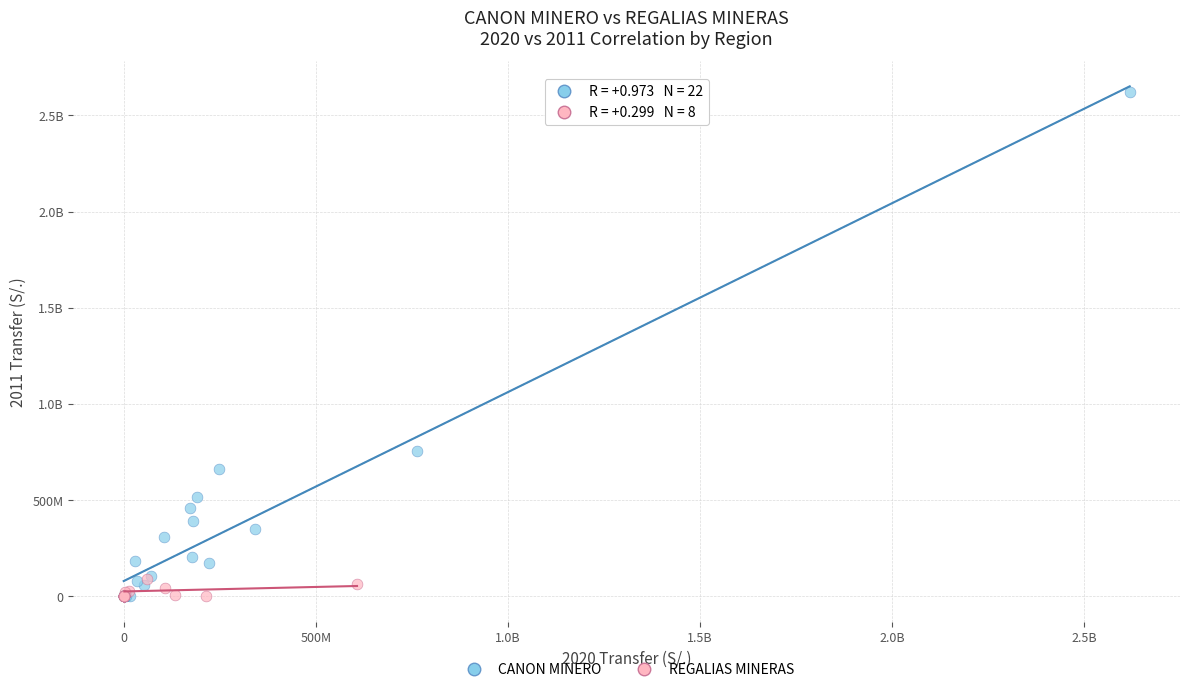

What are all the series names shown in the legend?

CANON MINERO, REGALIAS MINERAS